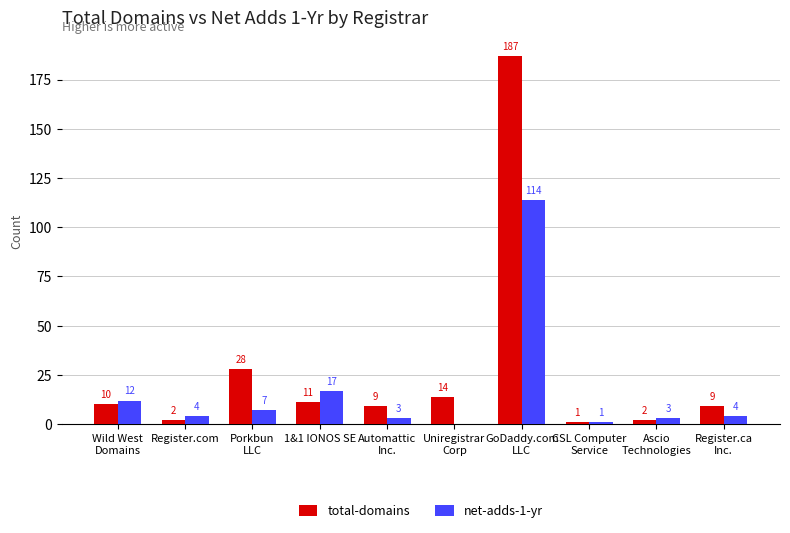

What is the sum of all net-adds-1-yr values?

165